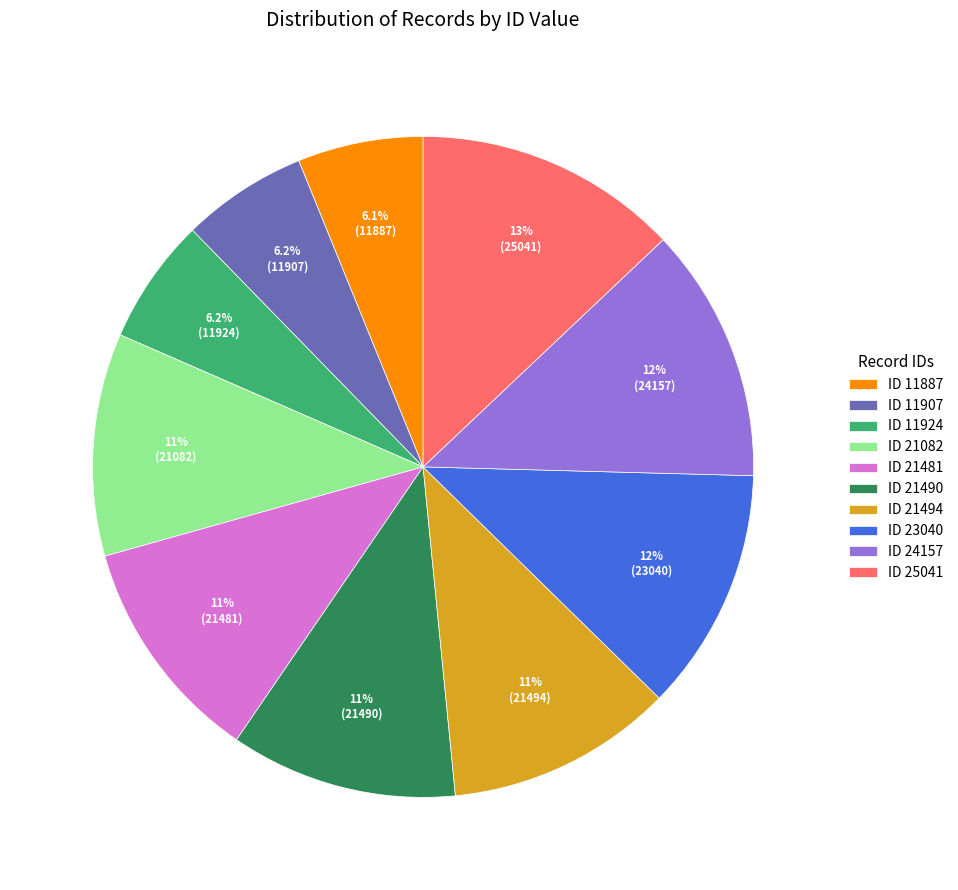

Is the sum of ID 11887 and ID 21494 greater than half?

No